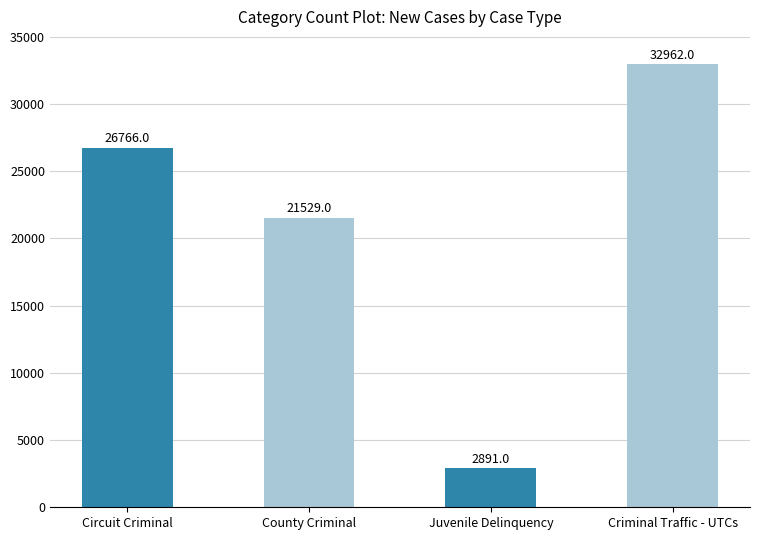

Reading right to left, extract all data points from this chart.

32962	2891	21529	26766